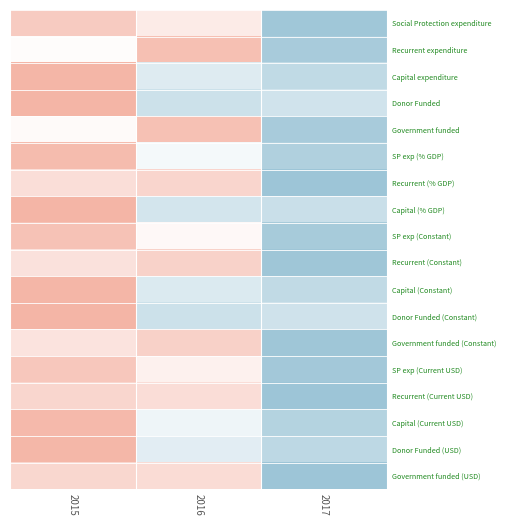

Reading right to left, transcribe all the data shown in this chart.

Social Protection expenditure: 2017=-1.4	2016=0.4	2015=1.0
Recurrent expenditure: 2017=-1.3	2016=1.2	2015=0.1
Capital expenditure: 2017=-0.9	2016=-0.5	2015=1.4
Donor Funded: 2017=-0.7	2016=-0.7	2015=1.4
Government funded: 2017=-1.3	2016=1.2	2015=0.1
SP exp (% GDP): 2017=-1.1	2016=-0.1	2015=1.3
Recurrent (% GDP): 2017=-1.4	2016=0.8	2015=0.6
Capital (% GDP): 2017=-0.8	2016=-0.6	2015=1.4
SP exp (Constant): 2017=-1.3	2016=0.1	2015=1.2
Recurrent (Constant): 2017=-1.4	2016=0.9	2015=0.6
Capital (Constant): 2017=-0.9	2016=-0.5	2015=1.4
Donor Funded (Constant): 2017=-0.7	2016=-0.7	2015=1.4
Government funded (Constant): 2017=-1.4	2016=0.9	2015=0.5
SP exp (Current USD): 2017=-1.3	2016=0.3	2015=1.1
Recurrent (Current USD): 2017=-1.4	2016=0.6	2015=0.8
Capital (Current USD): 2017=-1.1	2016=-0.2	2015=1.3
Donor Funded (USD): 2017=-1.0	2016=-0.4	2015=1.4
Government funded (USD): 2017=-1.4	2016=0.7	2015=0.8